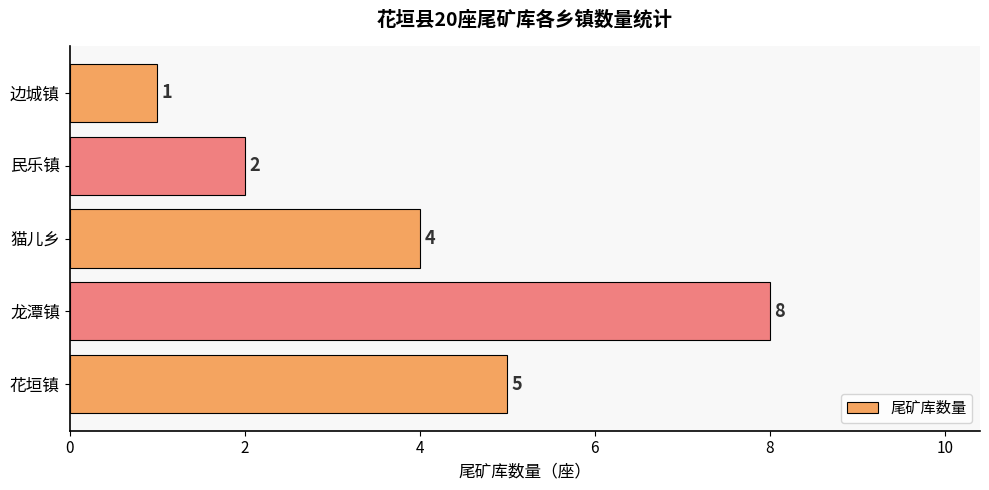

What is the minimum value shown in the chart?

1